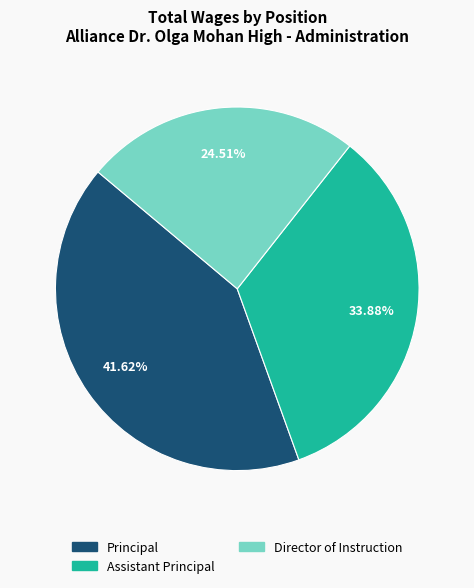

Which slice is the smallest?

Director of Instruction